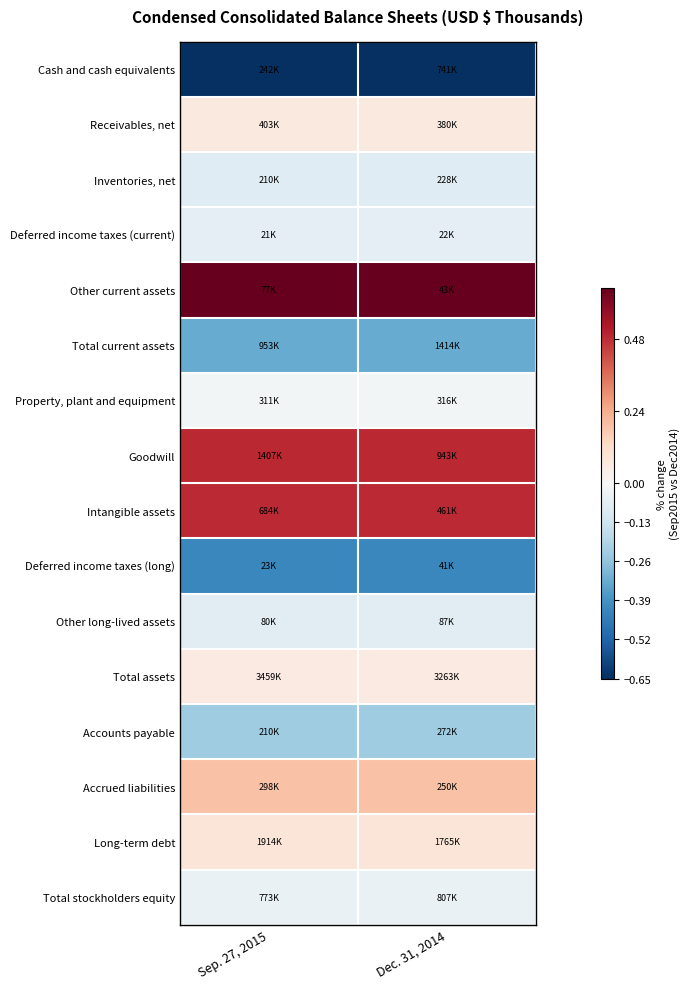

At how many categories does at least one series exceed 0?

2